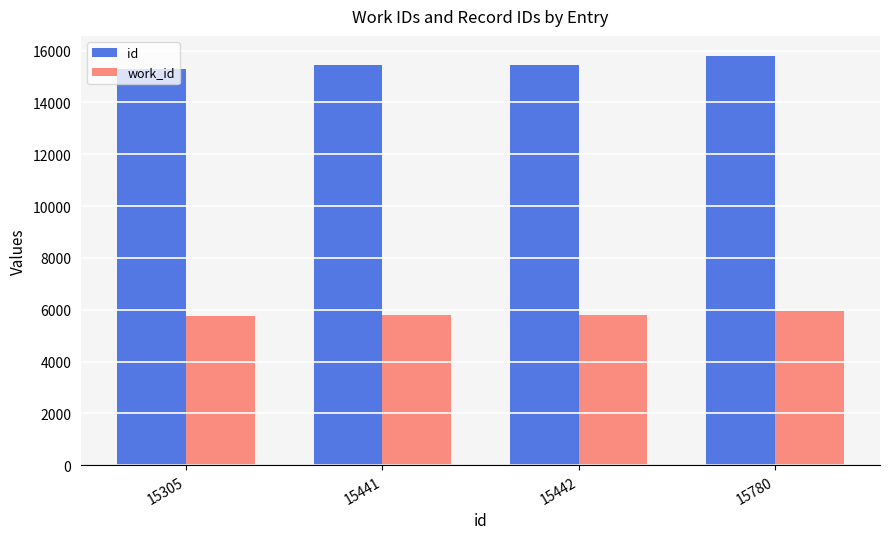

At 15442, list the series in order from smallest to largest.

work_id, id